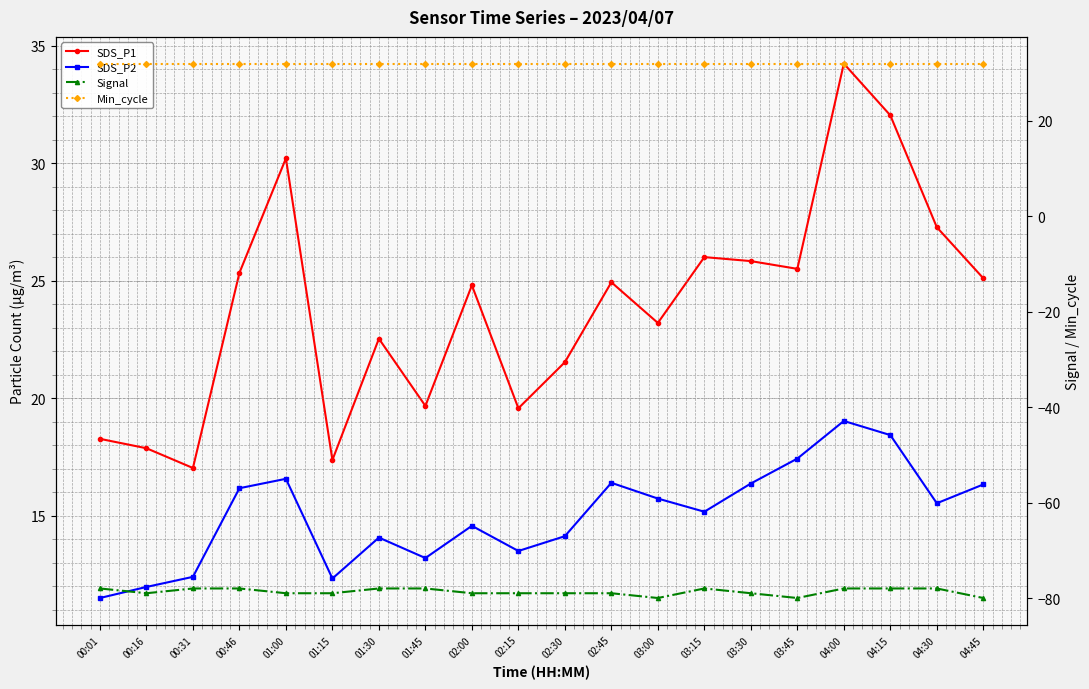

In SDS_P1, how many points are higher than both neighbors (excluding endpoints)?

6